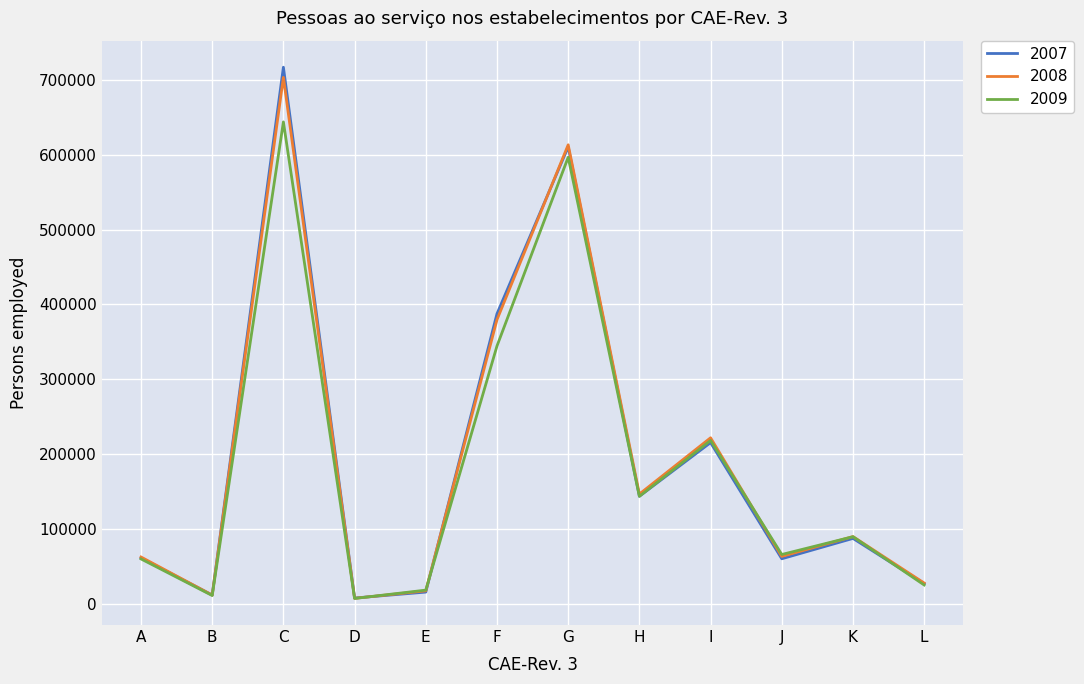

True or false: 2007 has more than 0 interior local peaks.

True